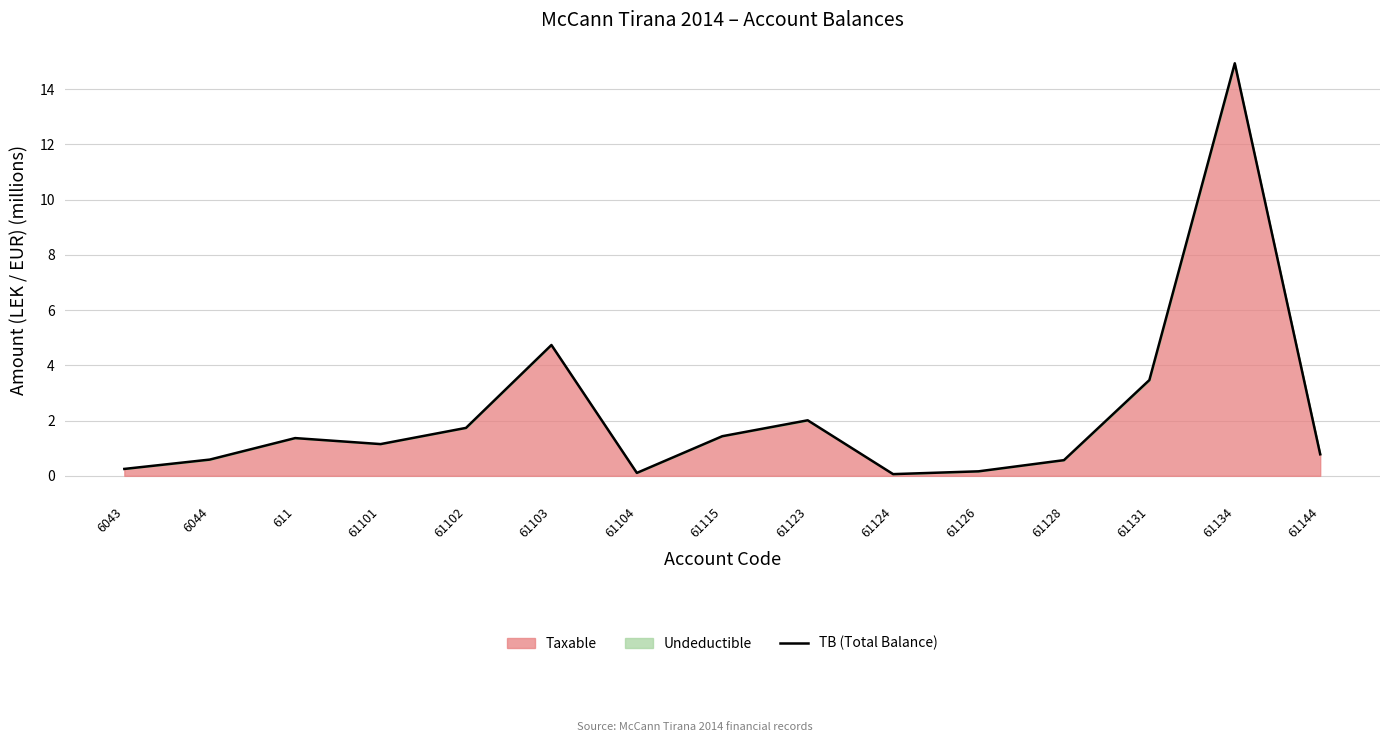

What is the approximate value at 61103?

4.7